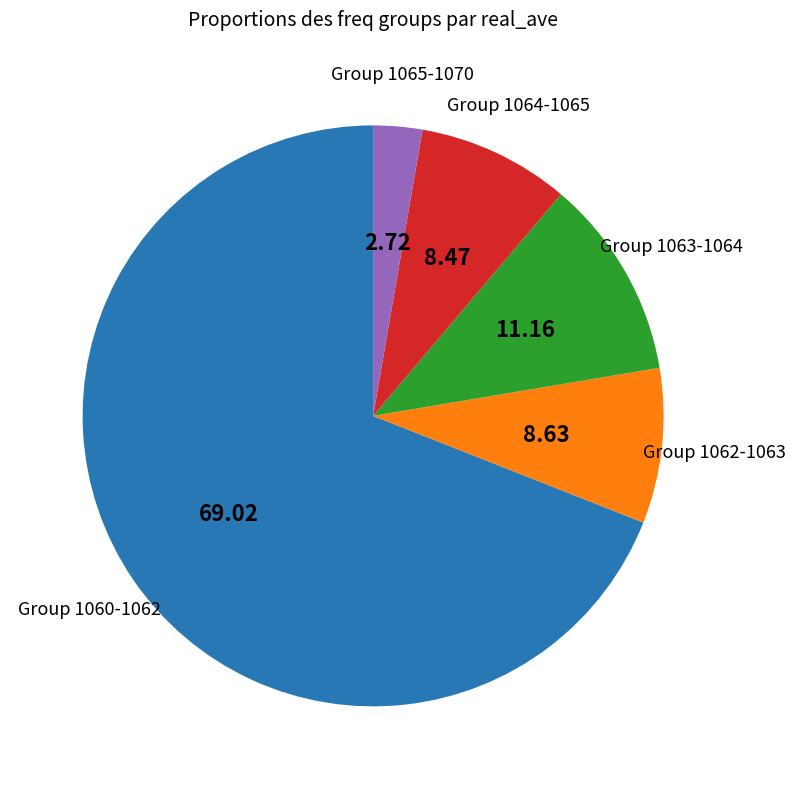

What is the largest slice in the pie chart?

Group 1060-1062